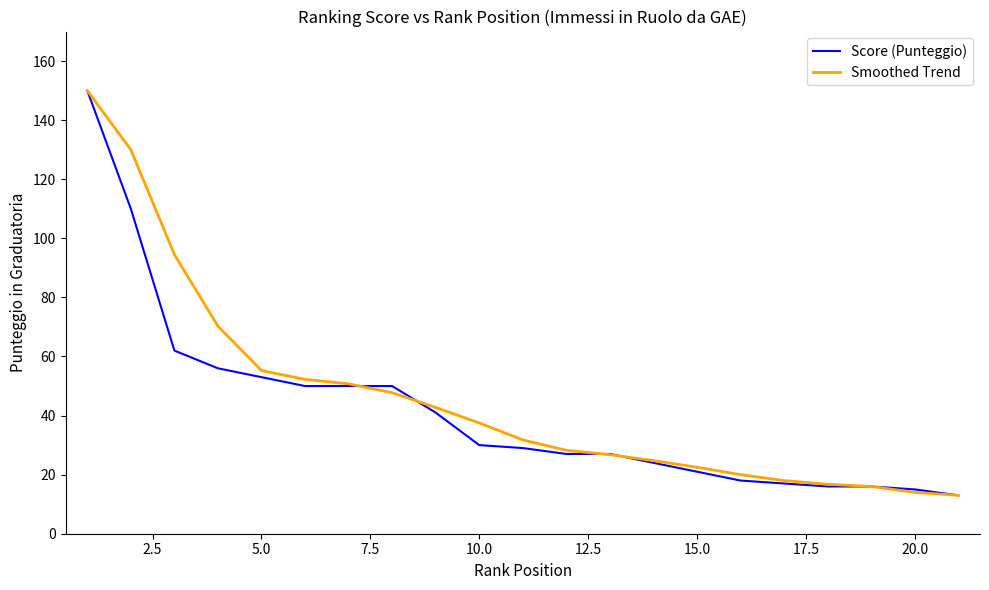

Is it true that Score (Punteggio) equals 53.4 at 10.0?

False